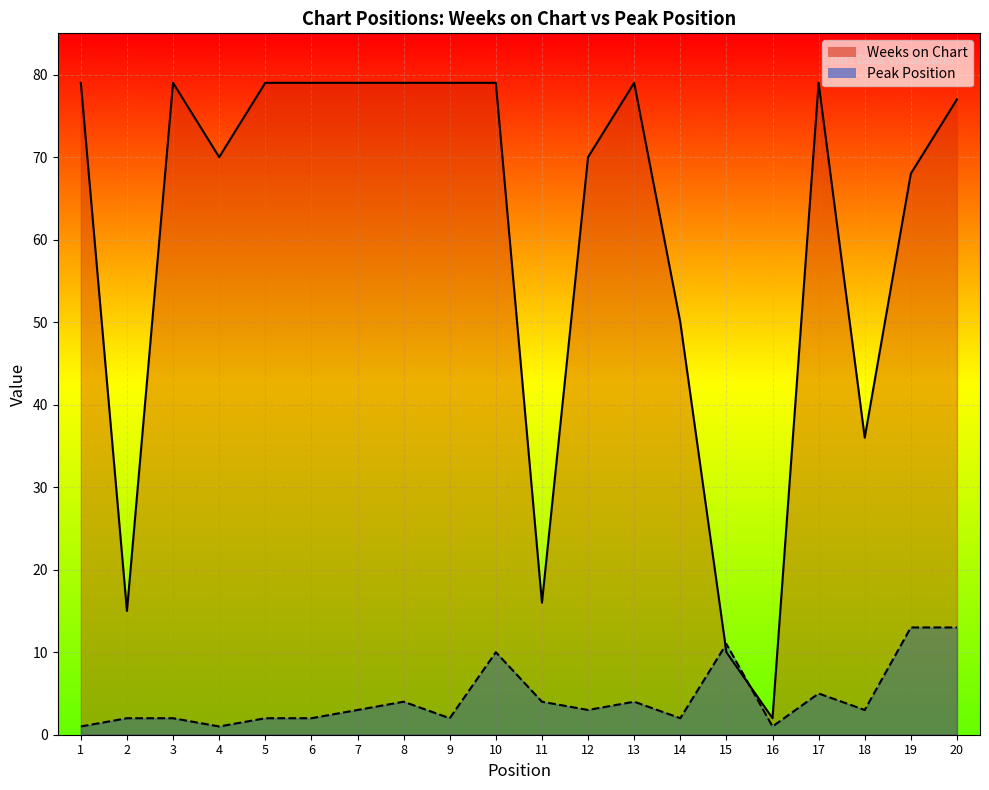

At which label does Peak Position reach its peak?

19